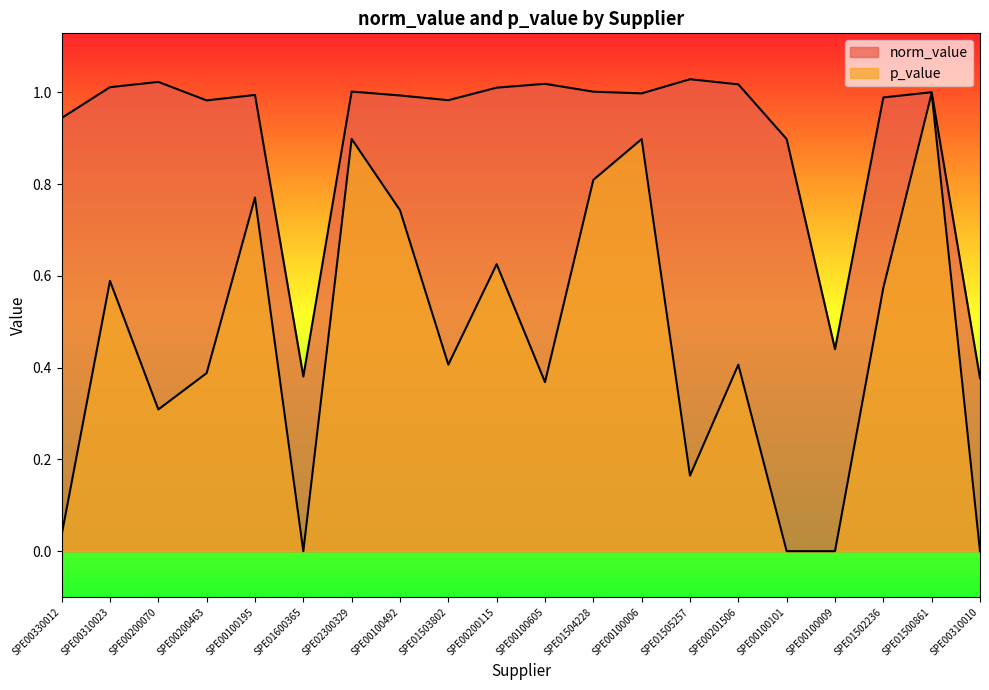

At which category is the sum across all series the highest?

SPE01500861